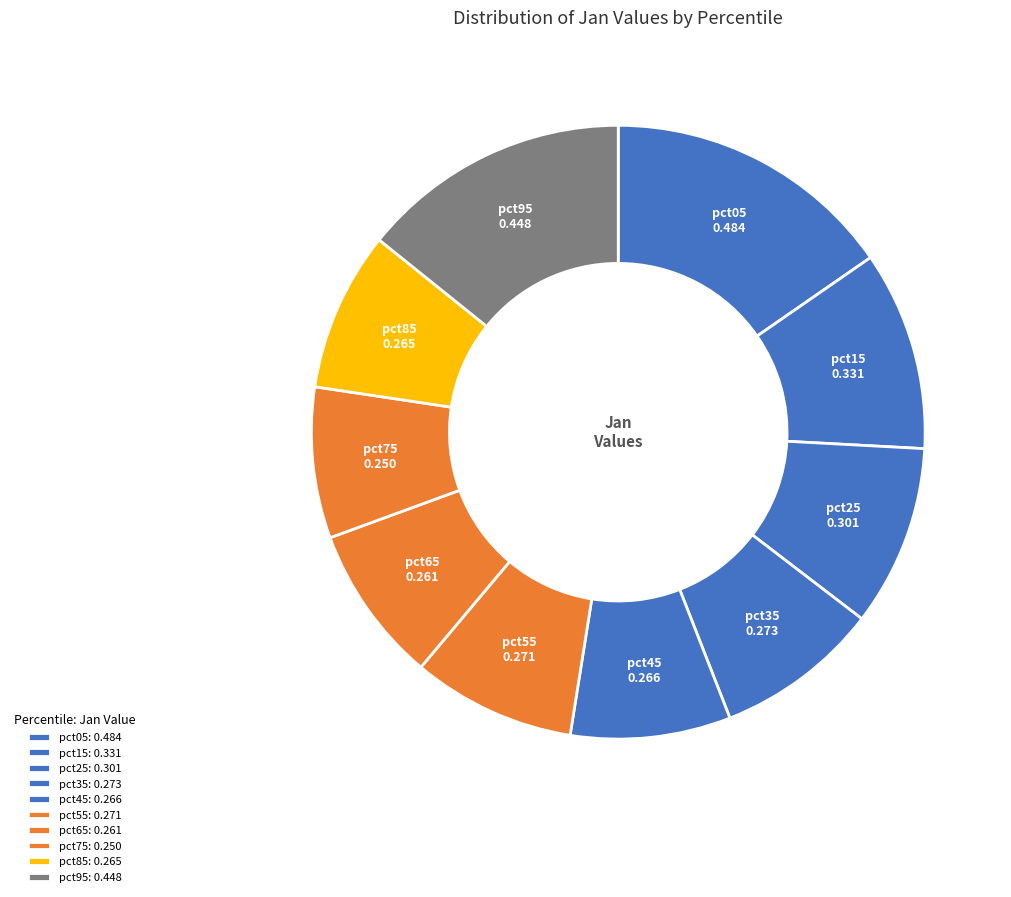

To the nearest percent, what is the difference between the largest and smallest slice percentages?

7%